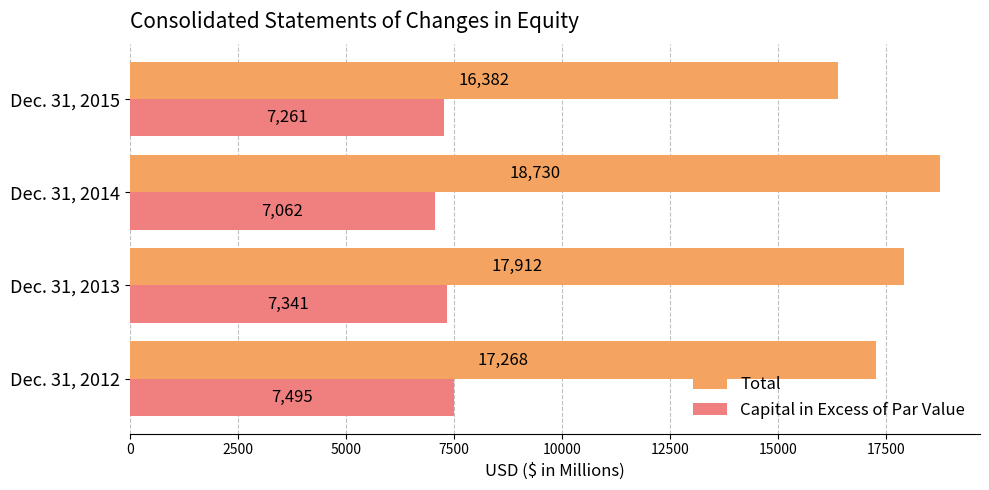

Is it true that Capital in Excess of Par Value equals 7495 at Dec. 31, 2012?

True